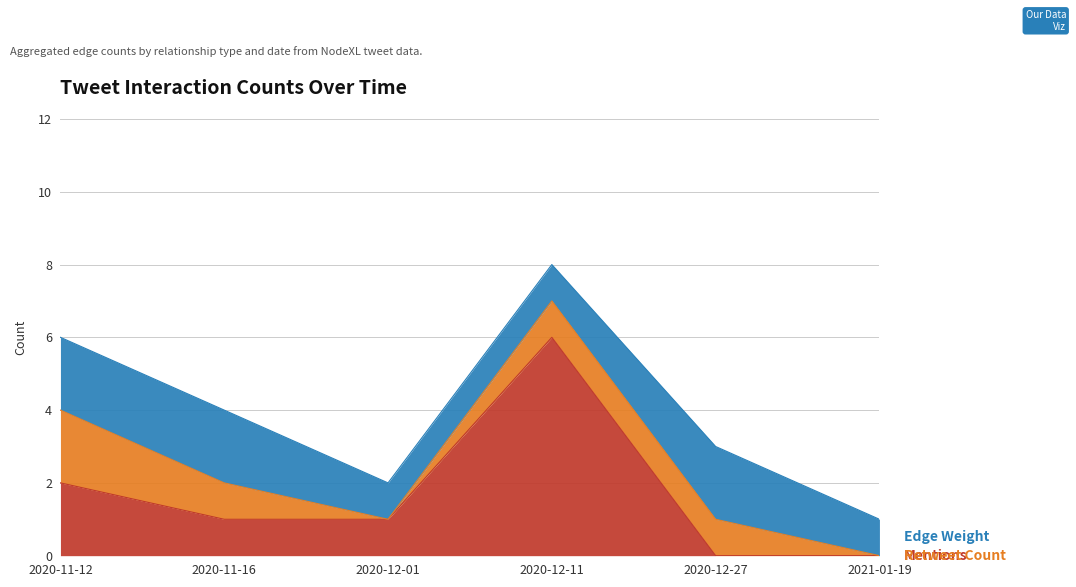

Which has a higher value, 2020-11-12 or 2020-12-01?

2020-11-12